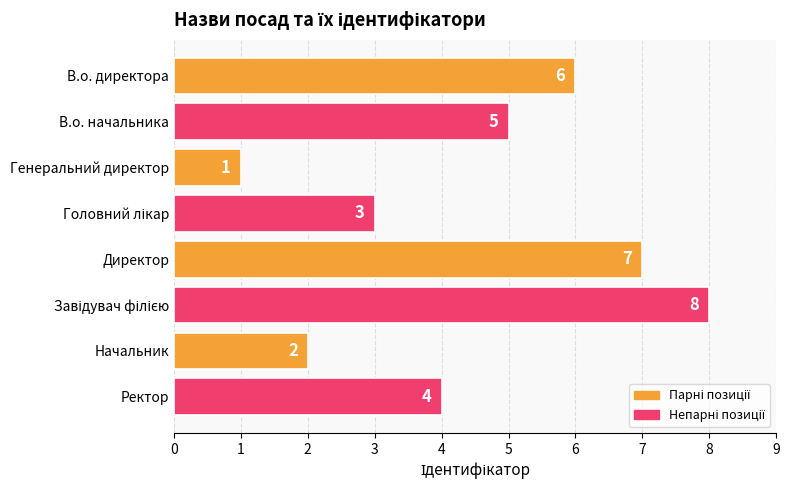

What is the difference between the second highest and minimum values?

6